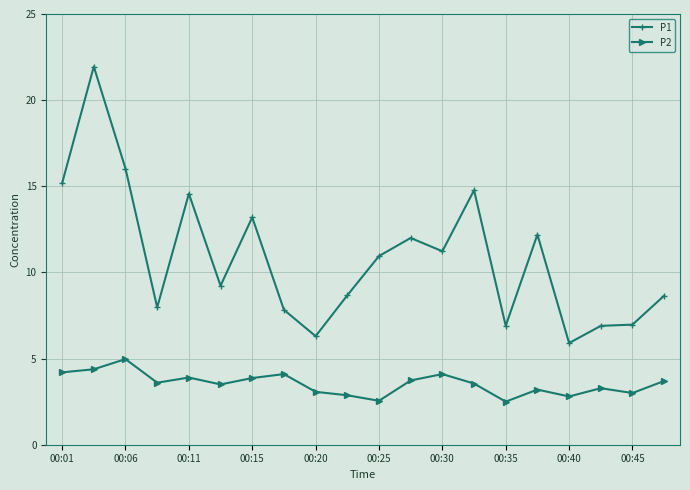

What is the smallest value displayed?

2.5